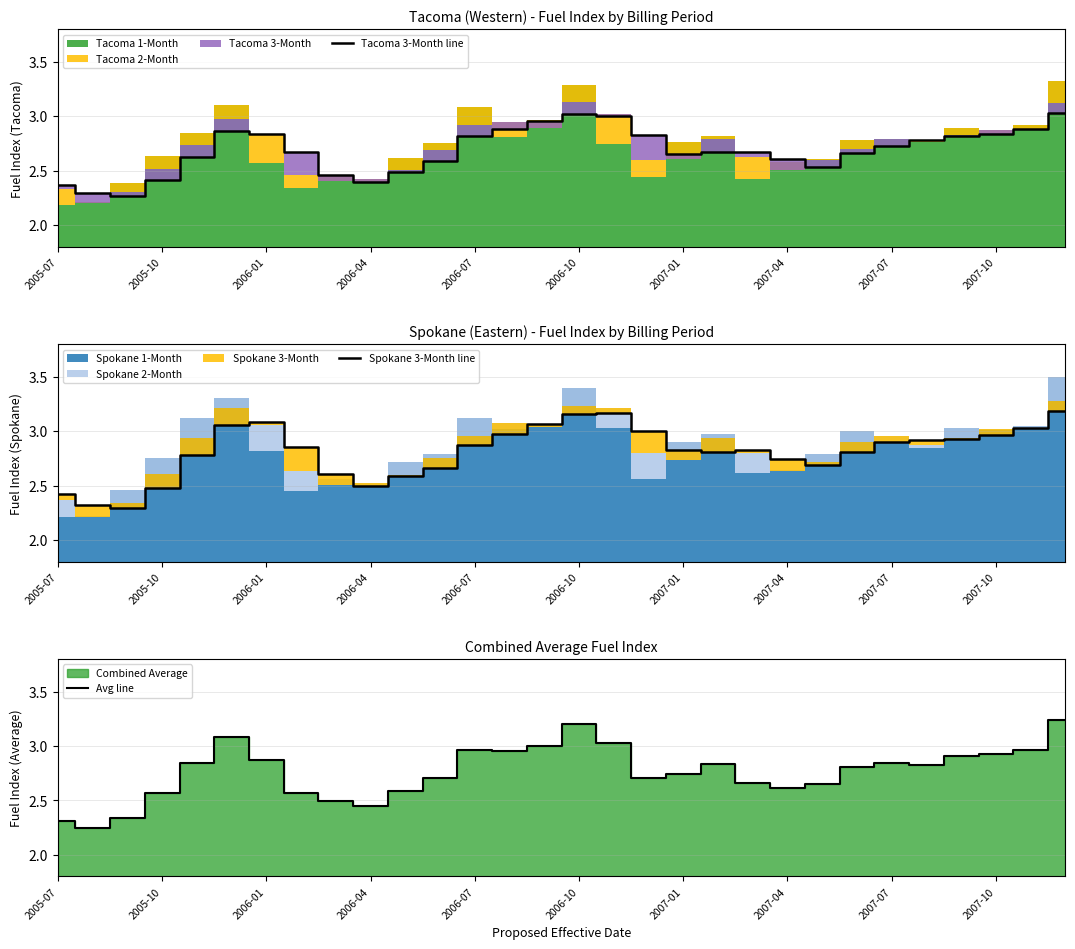

How many interior local valleys does the Spokane 3-Month line series have?

4